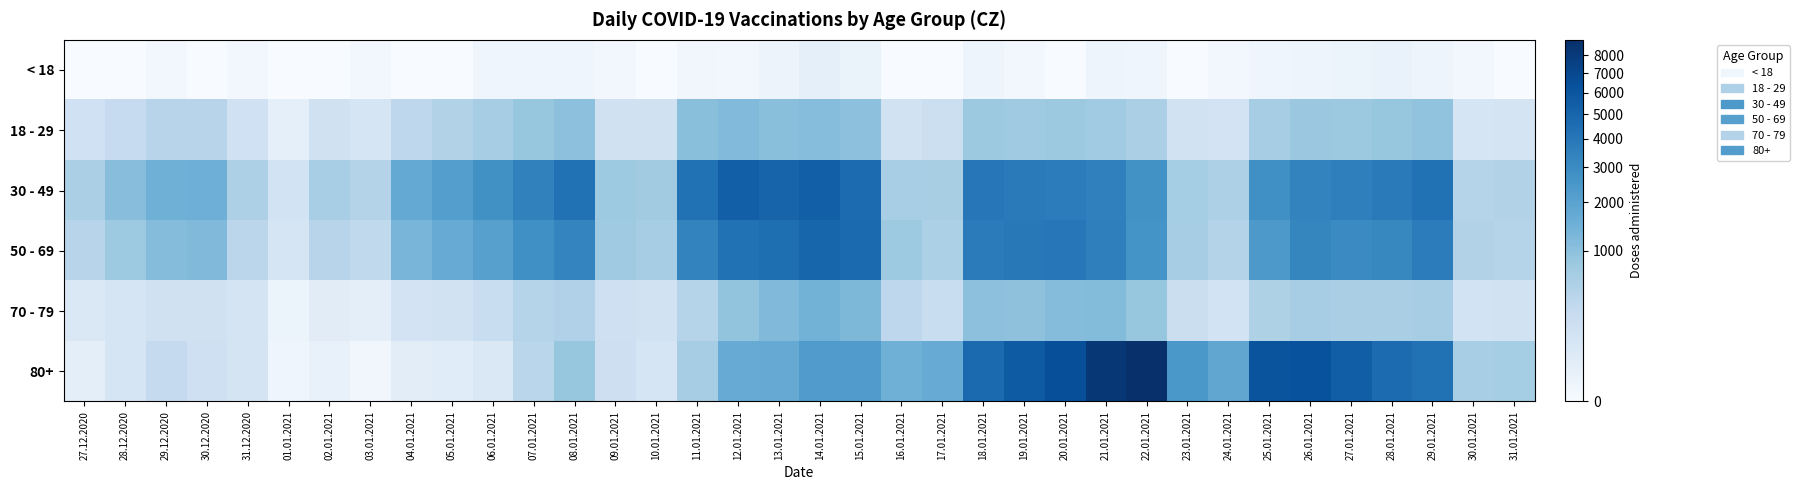

Between 26.01.2021 and 11.01.2021, which is larger?

26.01.2021